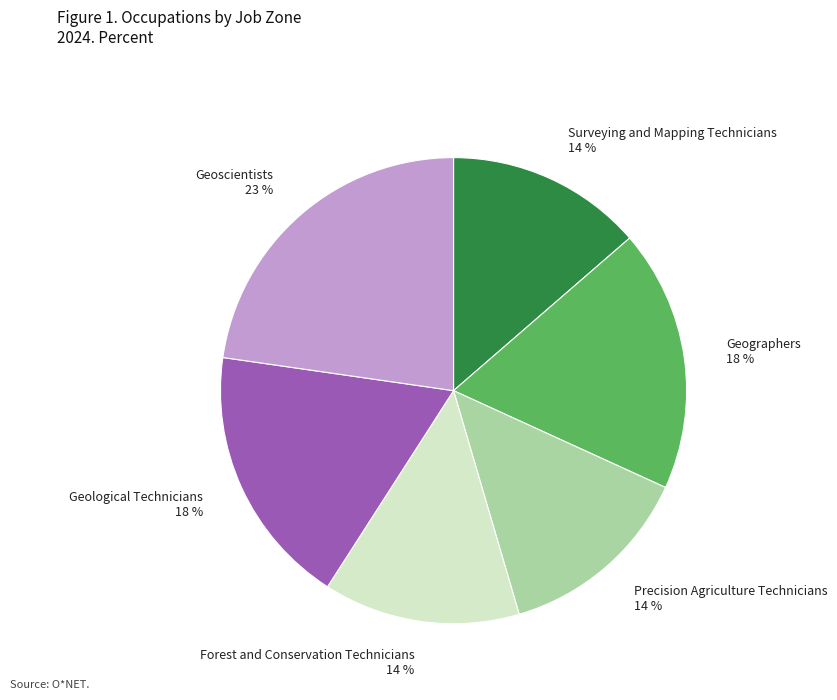

To the nearest percent, what is the average slice percentage?

17%